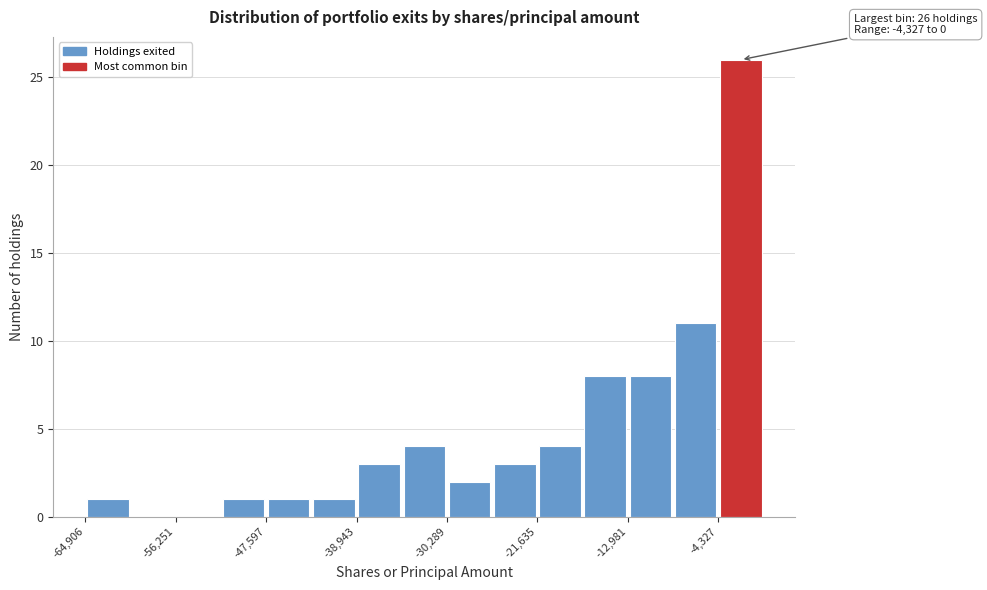

Over which range of the x-axis is the bar tallest?

-4000 to 0